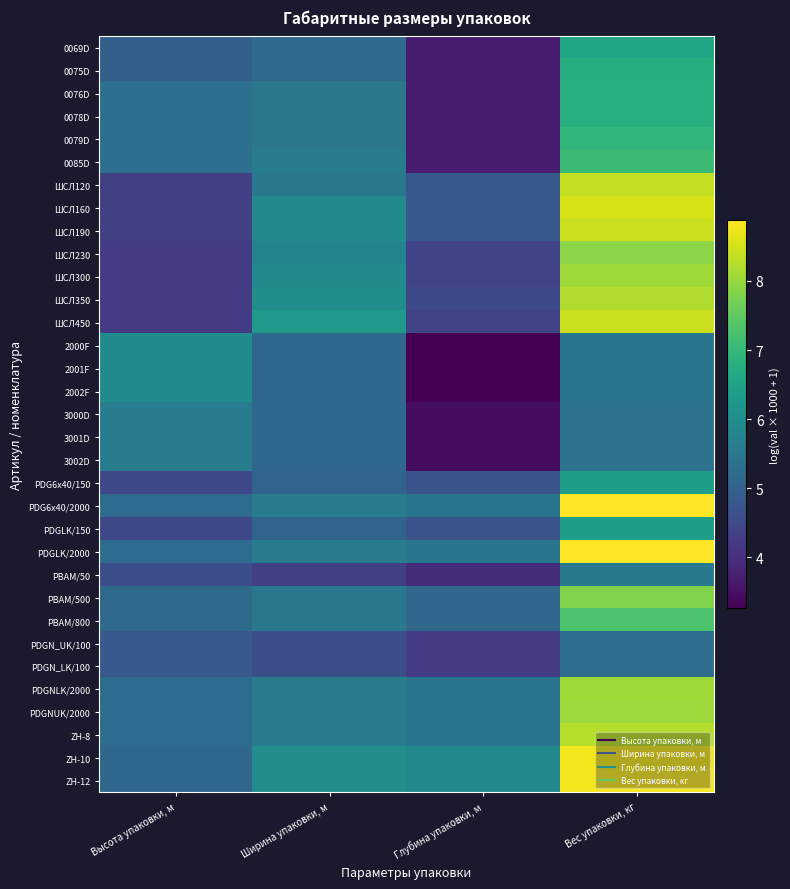

Reading left to right, extract all data points from this chart.

0069D: Высота упаковки, м=4.9	Ширина упаковки, м=5.2	Глубина упаковки, м=3.7	Вес упаковки, кг=6.6
0075D: Высота упаковки, м=4.9	Ширина упаковки, м=5.2	Глубина упаковки, м=3.7	Вес упаковки, кг=6.8
0076D: Высота упаковки, м=5.3	Ширина упаковки, м=5.5	Глубина упаковки, м=3.7	Вес упаковки, кг=6.8
0078D: Высота упаковки, м=5.3	Ширина упаковки, м=5.5	Глубина упаковки, м=3.7	Вес упаковки, кг=6.8
0079D: Высота упаковки, м=5.3	Ширина упаковки, м=5.5	Глубина упаковки, м=3.7	Вес упаковки, кг=7.0
0085D: Высота упаковки, м=5.3	Ширина упаковки, м=5.6	Глубина упаковки, м=3.7	Вес упаковки, кг=7.1
ШСЛ120: Высота упаковки, м=4.3	Ширина упаковки, м=5.5	Глубина упаковки, м=4.8	Вес упаковки, кг=8.4
ШСЛ160: Высота упаковки, м=4.3	Ширина упаковки, м=5.9	Глубина упаковки, м=4.8	Вес упаковки, кг=8.5
ШСЛ190: Высота упаковки, м=4.3	Ширина упаковки, м=5.9	Глубина упаковки, м=4.8	Вес упаковки, кг=8.4
ШСЛ230: Высота упаковки, м=4.3	Ширина упаковки, м=5.8	Глубина упаковки, м=4.4	Вес упаковки, кг=7.9
ШСЛ300: Высота упаковки, м=4.3	Ширина упаковки, м=5.9	Глубина упаковки, м=4.4	Вес упаковки, кг=8.1
ШСЛ350: Высота упаковки, м=4.3	Ширина упаковки, м=6.1	Глубина упаковки, м=4.5	Вес упаковки, кг=8.2
ШСЛ450: Высота упаковки, м=4.3	Ширина упаковки, м=6.3	Глубина упаковки, м=4.4	Вес упаковки, кг=8.4
2000F: Высота упаковки, м=6.0	Ширина упаковки, м=5.1	Глубина упаковки, м=3.3	Вес упаковки, кг=5.4
2001F: Высота упаковки, м=6.0	Ширина упаковки, м=5.1	Глубина упаковки, м=3.3	Вес упаковки, кг=5.4
2002F: Высота упаковки, м=6.0	Ширина упаковки, м=5.1	Глубина упаковки, м=3.3	Вес упаковки, кг=5.4
3000D: Высота упаковки, м=5.6	Ширина упаковки, м=5.1	Глубина упаковки, м=3.4	Вес упаковки, кг=5.4
3001D: Высота упаковки, м=5.6	Ширина упаковки, м=5.1	Глубина упаковки, м=3.4	Вес упаковки, кг=5.4
3002D: Высота упаковки, м=5.6	Ширина упаковки, м=5.1	Глубина упаковки, м=3.4	Вес упаковки, кг=5.4
PDG6x40/150: Высота упаковки, м=4.5	Ширина упаковки, м=5.0	Глубина упаковки, м=4.7	Вес упаковки, кг=6.4
PDG6x40/2000: Высота упаковки, м=5.2	Ширина упаковки, м=5.6	Глубина упаковки, м=5.4	Вес упаковки, кг=8.9
PDGLK/150: Высота упаковки, м=4.5	Ширина упаковки, м=5.0	Глубина упаковки, м=4.7	Вес упаковки, кг=6.4
PDGLK/2000: Высота упаковки, м=5.2	Ширина упаковки, м=5.6	Глубина упаковки, м=5.4	Вес упаковки, кг=8.9
PBAM/50: Высота упаковки, м=4.6	Ширина упаковки, м=4.3	Глубина упаковки, м=4.0	Вес упаковки, кг=5.5
PBAM/500: Высота упаковки, м=5.2	Ширина упаковки, м=5.5	Глубина упаковки, м=5.1	Вес упаковки, кг=7.8
PBAM/800: Высота упаковки, м=5.2	Ширина упаковки, м=5.5	Глубина упаковки, м=5.1	Вес упаковки, кг=7.3
PDGN_UK/100: Высота упаковки, м=4.8	Ширина упаковки, м=4.6	Глубина упаковки, м=4.3	Вес упаковки, кг=5.2
PDGN_LK/100: Высота упаковки, м=4.8	Ширина упаковки, м=4.6	Глубина упаковки, м=4.3	Вес упаковки, кг=5.3
PDGNLK/2000: Высота упаковки, м=5.2	Ширина упаковки, м=5.6	Глубина упаковки, м=5.4	Вес упаковки, кг=8.1
PDGNUK/2000: Высота упаковки, м=5.2	Ширина упаковки, м=5.6	Глубина упаковки, м=5.4	Вес упаковки, кг=8.1
ZH-8: Высота упаковки, м=5.2	Ширина упаковки, м=5.6	Глубина упаковки, м=5.4	Вес упаковки, кг=8.3
ZH-10: Высота упаковки, м=5.1	Ширина упаковки, м=6.0	Глубина упаковки, м=5.9	Вес упаковки, кг=8.8
ZH-12: Высота упаковки, м=5.1	Ширина упаковки, м=6.0	Глубина упаковки, м=5.9	Вес упаковки, кг=8.8